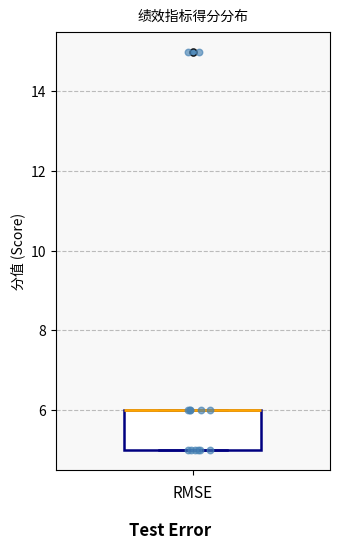

Transcribe this box plot: give where the median line is, the range the box spans, and where the two whiskers end, as read against the y-axis. The values are not printed on the chart, so give them approximately, as read against the axis.

median 6 (drawn on the box's upper edge), box 5 to 6, whiskers 5 to 6